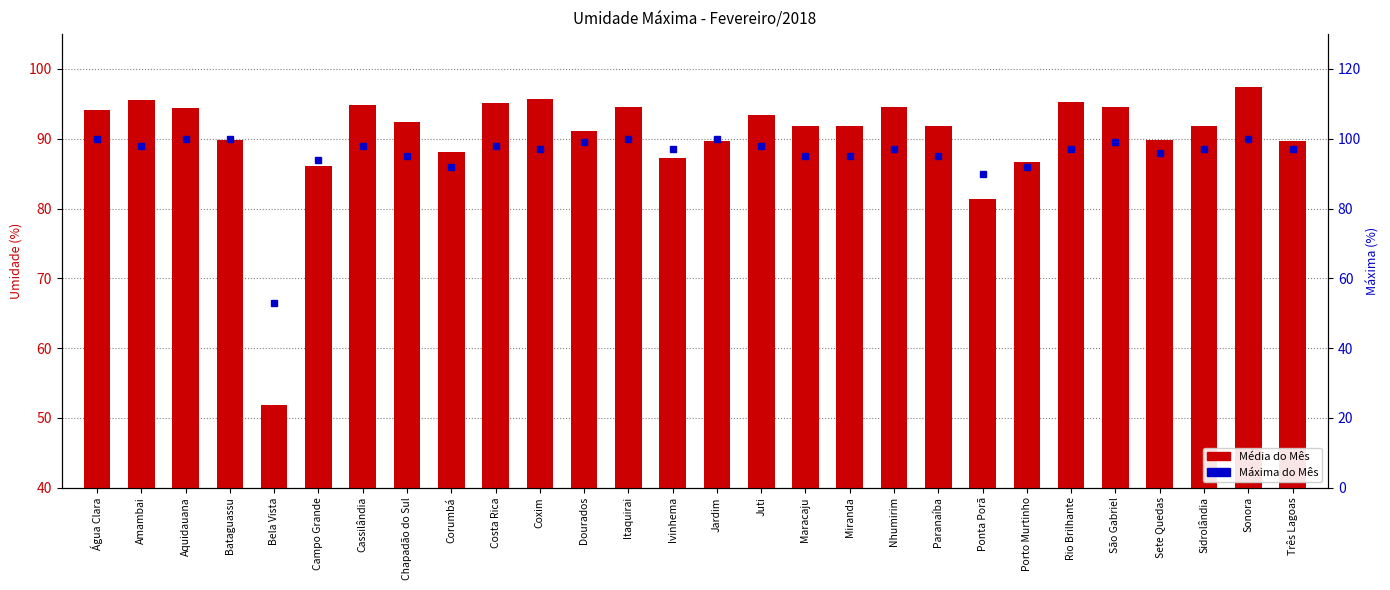

At which label does Máxima do Mês reach its minimum?

Bela Vista